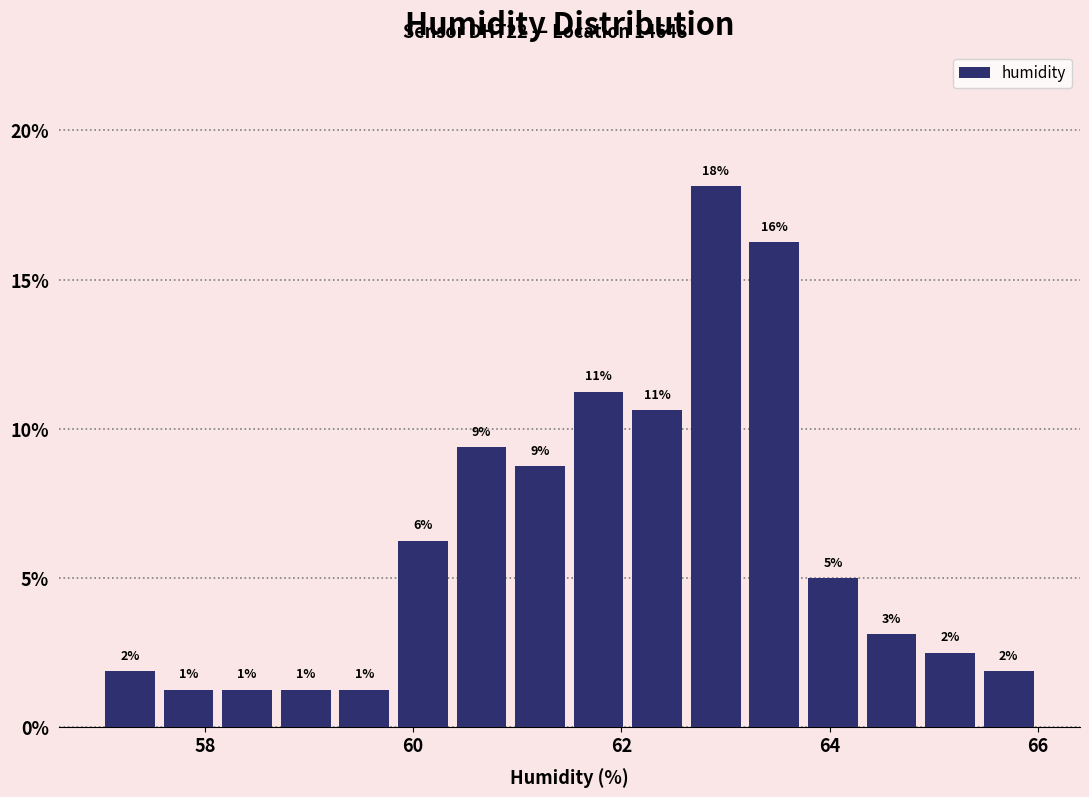

Read against the x-axis, roughly where is the centre of the tallest bar?

63.0